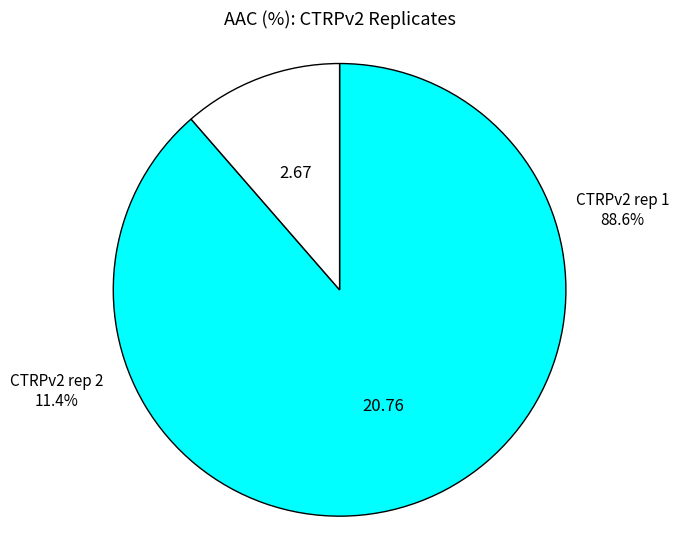

Does CTRPv2 rep 2 represent more than half of the total?

No